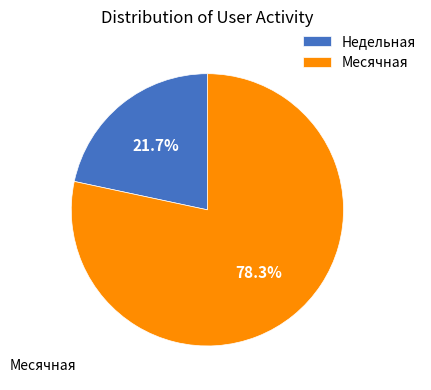

How many slices are in this pie chart?

2